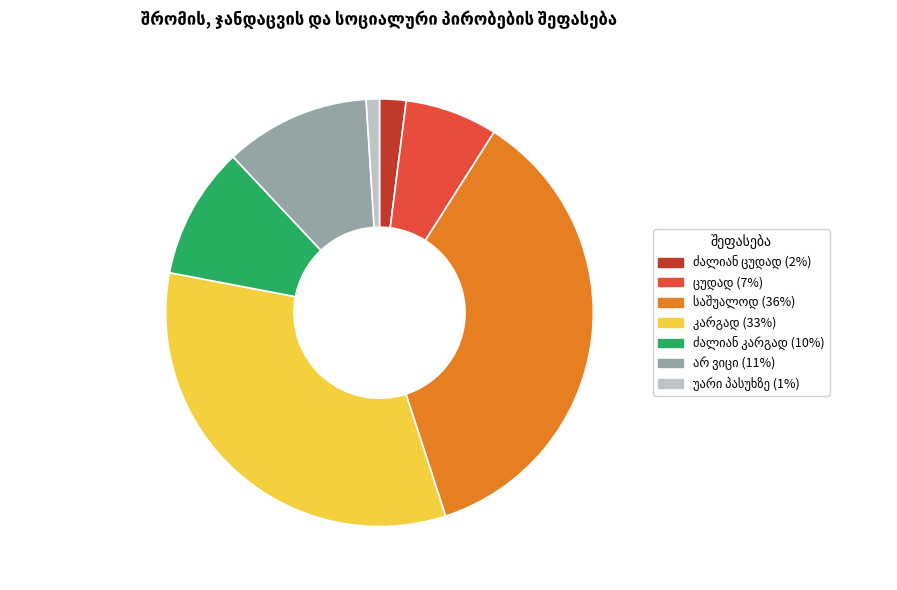

Is there a majority slice in this chart?

No